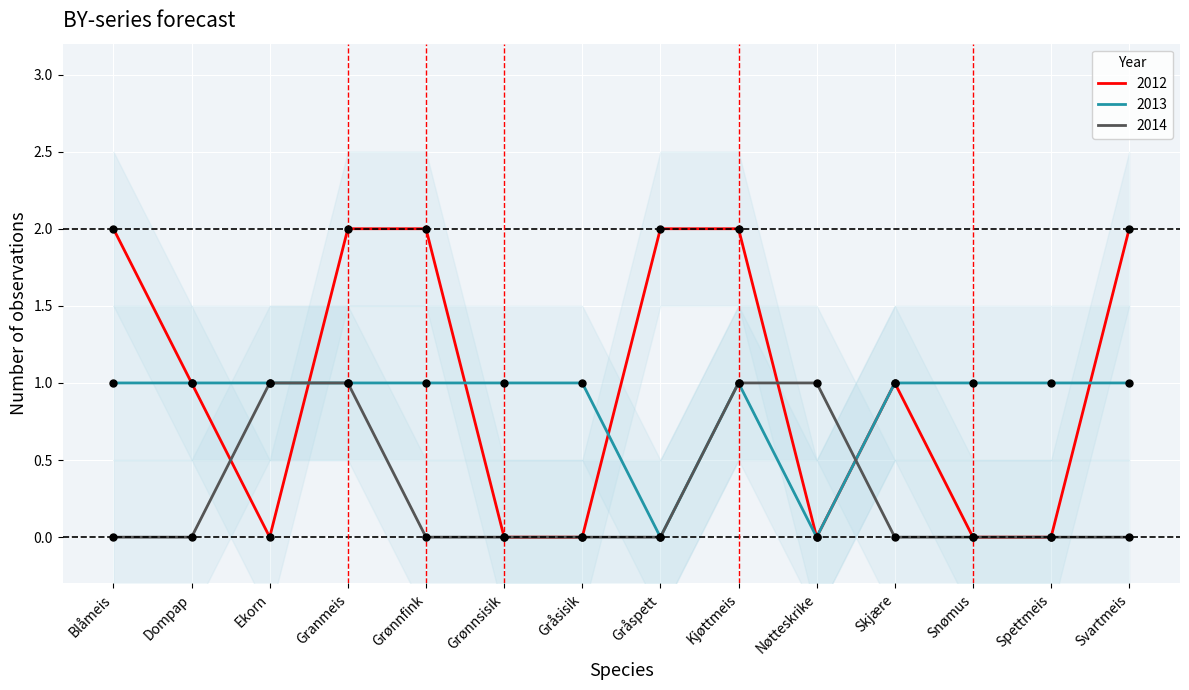

Which series has the largest total across all categories?

2012